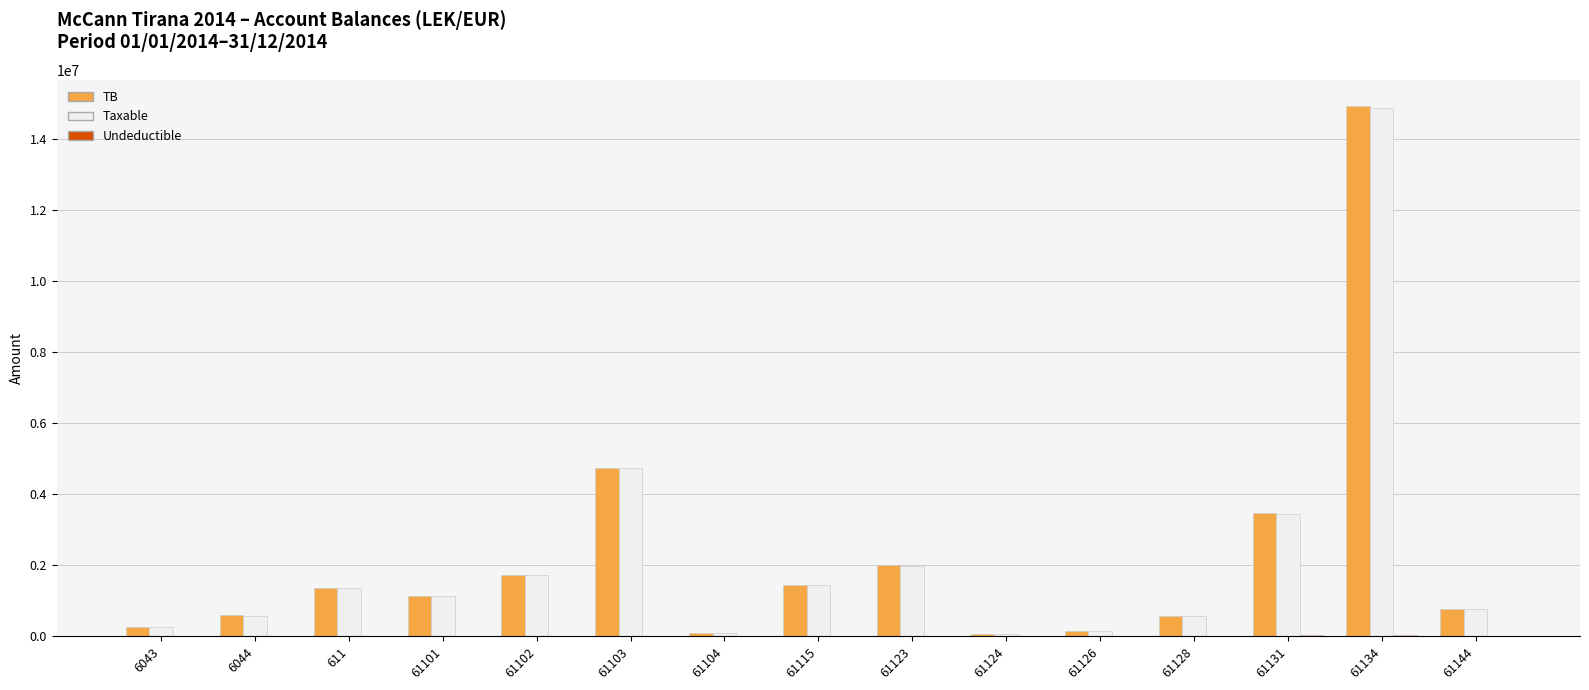

Which series has the largest range (max minus min)?

TB